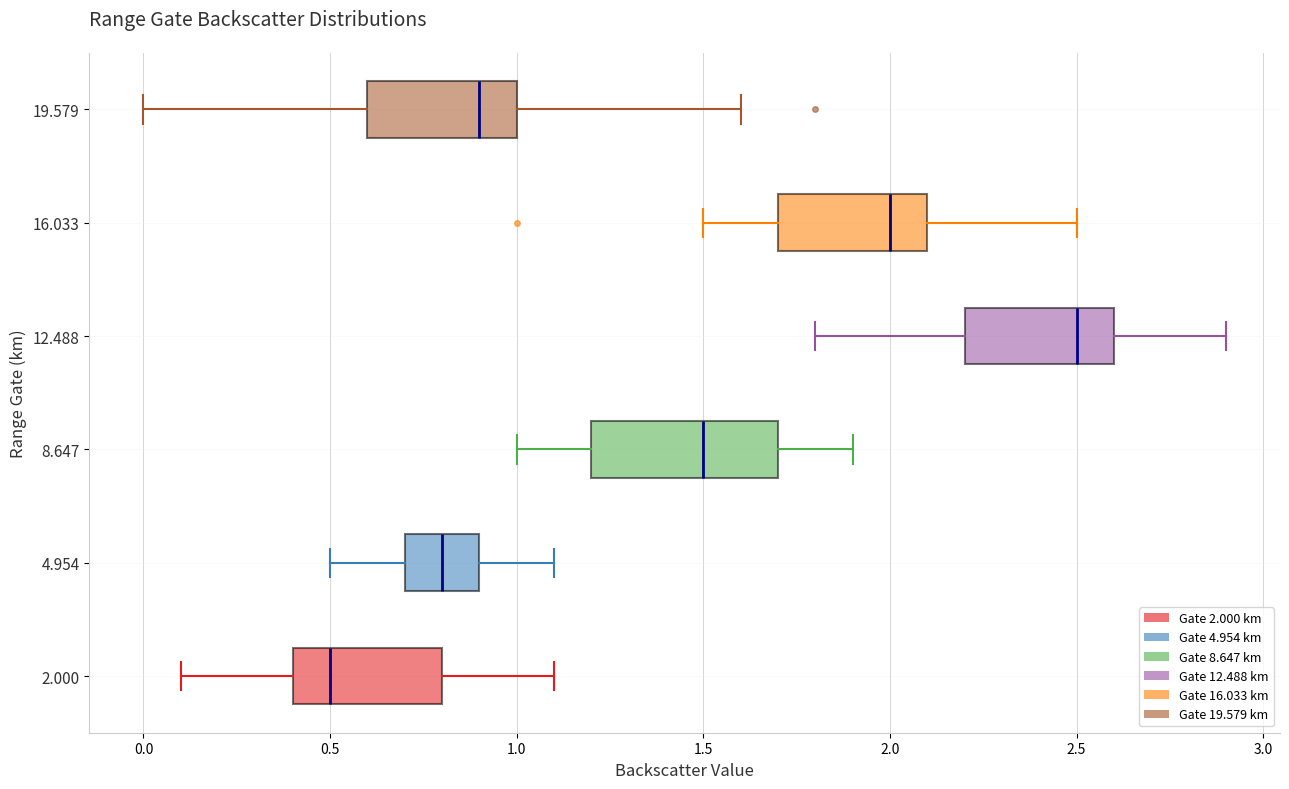

Reading bottom to top, transcribe this box plot: for each box, give where its median line is, the range the box spans, and where its two whiskers end, as read against the x-axis. The values are not printed on the chart, so give them approximately, as read against the axis.

2.000: median 0.5, box 0.4 to 0.8, whiskers 0.1 to 1.1
4.954: median 0.8, box 0.7 to 0.9, whiskers 0.5 to 1.1
8.647: median 1.5, box 1.2 to 1.7, whiskers 1.0 to 1.9
12.488: median 2.5, box 2.2 to 2.6, whiskers 1.8 to 2.9
16.033: median 2.0, box 1.7 to 2.1, whiskers 1.5 to 2.5
19.579: median 0.9, box 0.6 to 1.0, whiskers 0.0 to 1.6